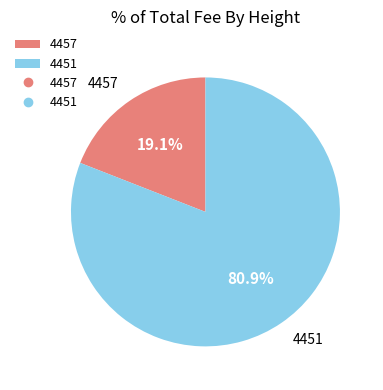

To the nearest percent, what is the difference between the 4457 and 4451 slice percentages?

62%